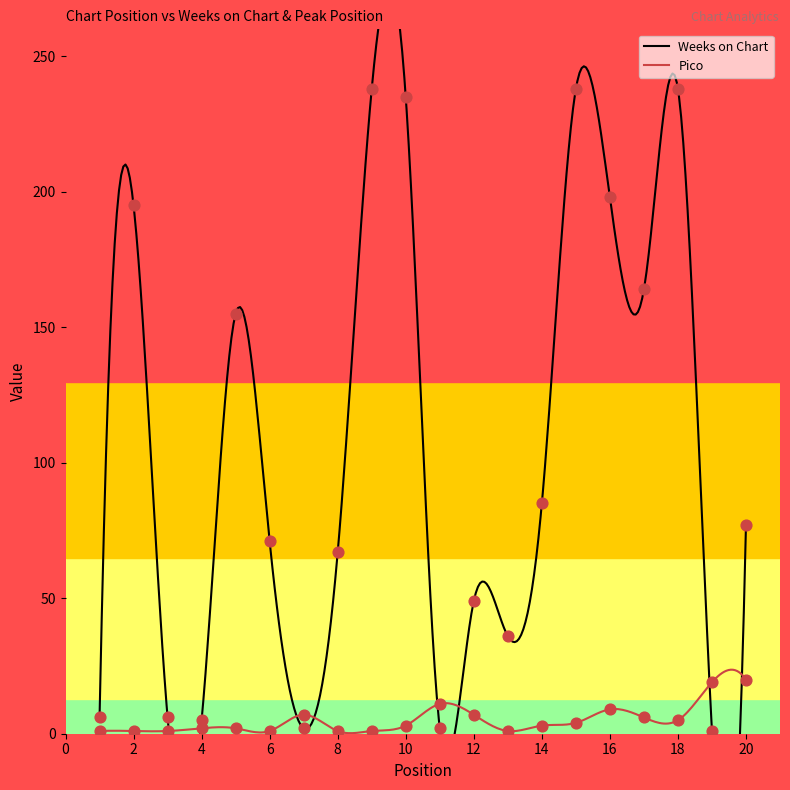

Which series has the largest total across all categories?

Weeks on Chart